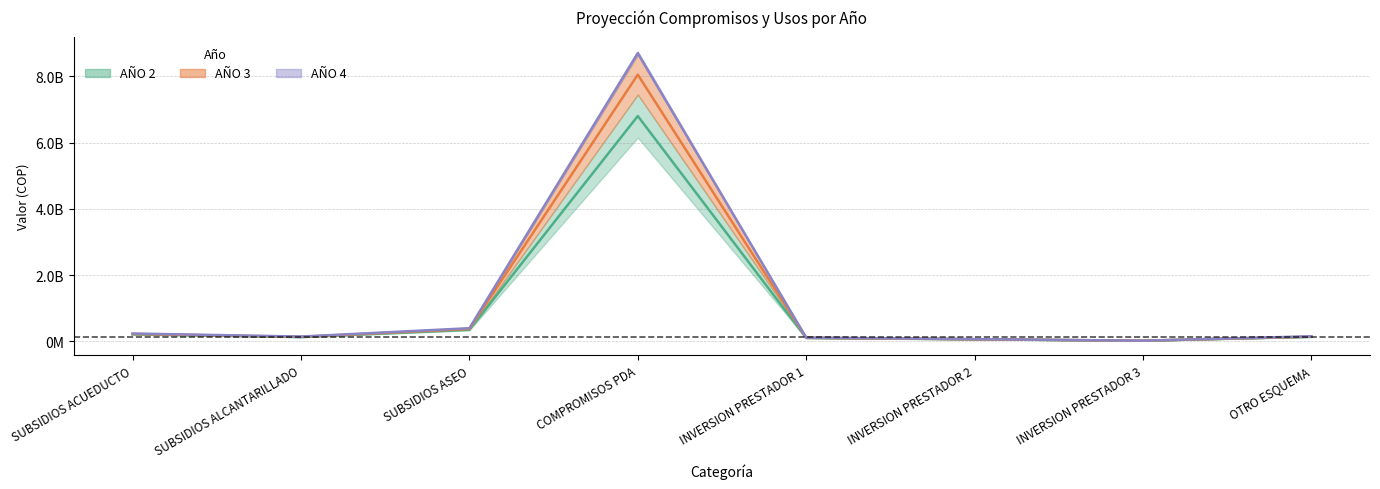

True or false: AÑO 3 and AÑO 2 cross at least once.

False